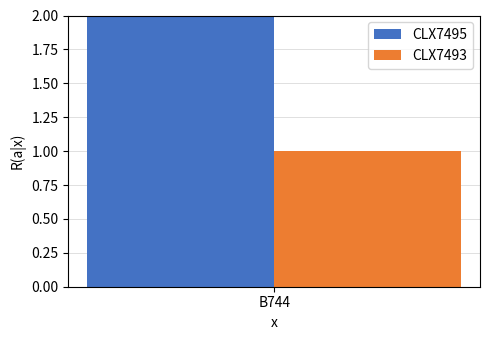

At which label does CLX7495 reach its peak?

B744